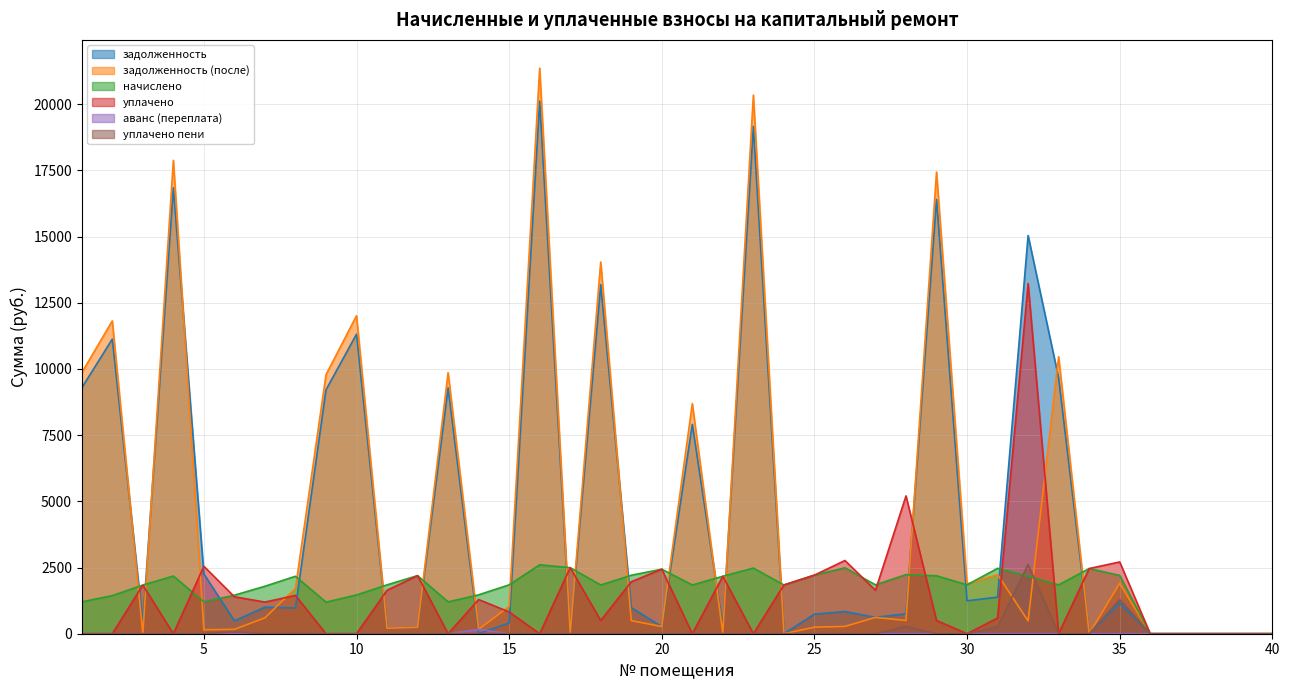

At which category is the sum across all series the highest?

16